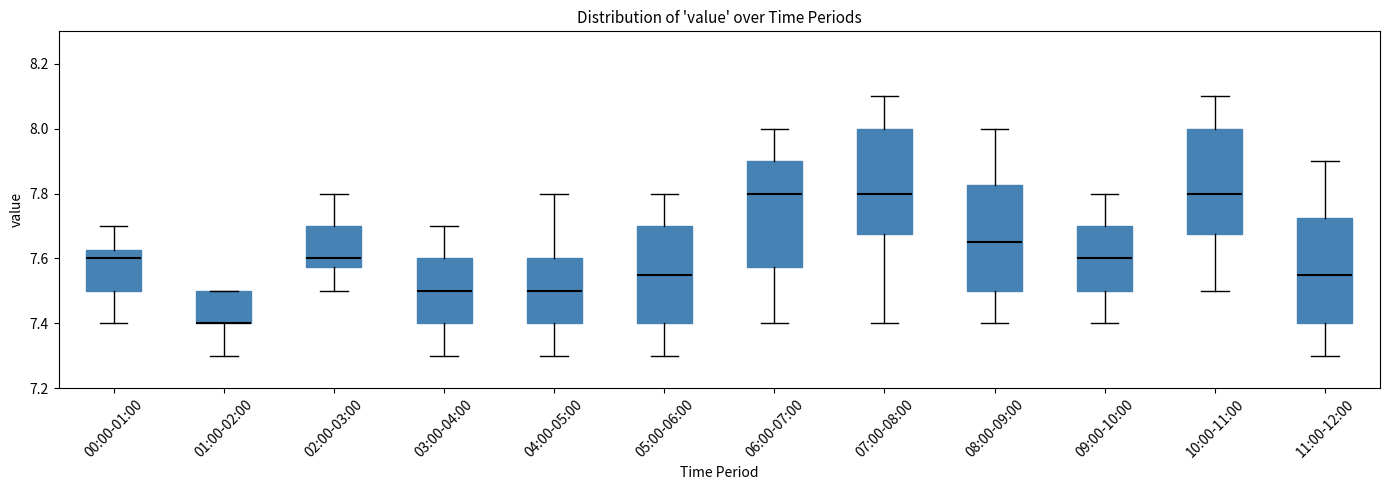

Reading left to right, read every box against the y-axis: the position of its median line, the range the box covers, and the ends of its whiskers. The values are not printed on the chart, so give them approximately, as read against the axis.

00:00-01:00: median 7.60, box 7.50 to 7.62, whiskers 7.40 to 7.70
01:00-02:00: median 7.40 (drawn on the box's lower edge), box 7.40 to 7.50, whiskers 7.30 to 7.50
02:00-03:00: median 7.60, box 7.58 to 7.70, whiskers 7.50 to 7.80
03:00-04:00: median 7.50, box 7.40 to 7.60, whiskers 7.30 to 7.70
04:00-05:00: median 7.50, box 7.40 to 7.60, whiskers 7.30 to 7.80
05:00-06:00: median 7.56, box 7.40 to 7.70, whiskers 7.30 to 7.80
06:00-07:00: median 7.80, box 7.58 to 7.90, whiskers 7.40 to 8.00
07:00-08:00: median 7.80, box 7.68 to 8.00, whiskers 7.40 to 8.10
08:00-09:00: median 7.66, box 7.50 to 7.82, whiskers 7.40 to 8.00
09:00-10:00: median 7.60, box 7.50 to 7.70, whiskers 7.40 to 7.80
10:00-11:00: median 7.80, box 7.68 to 8.00, whiskers 7.50 to 8.10
11:00-12:00: median 7.56, box 7.40 to 7.72, whiskers 7.30 to 7.90